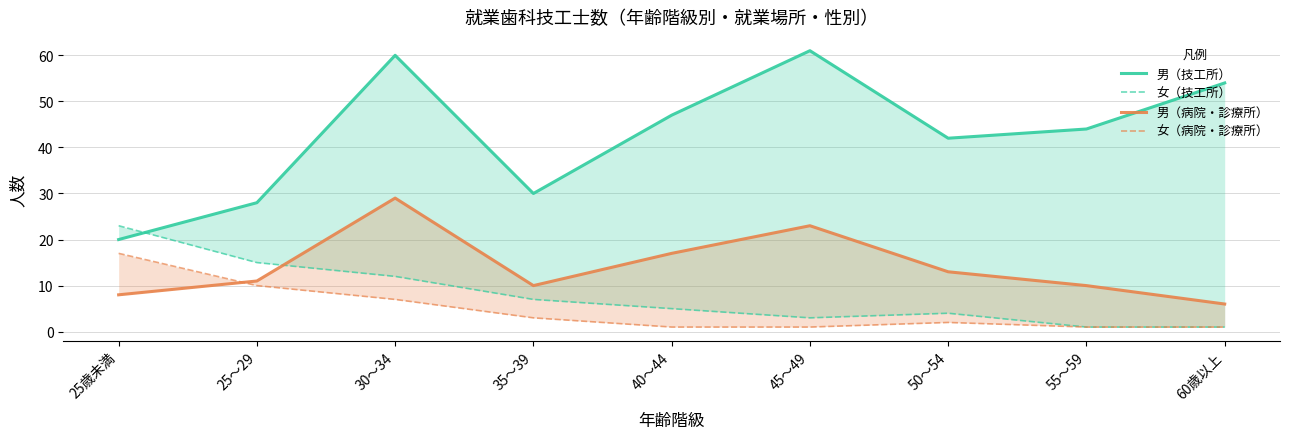

What are all the series names shown in the legend?

男（技工所）, 女（技工所）, 男（病院・診療所）, 女（病院・診療所）